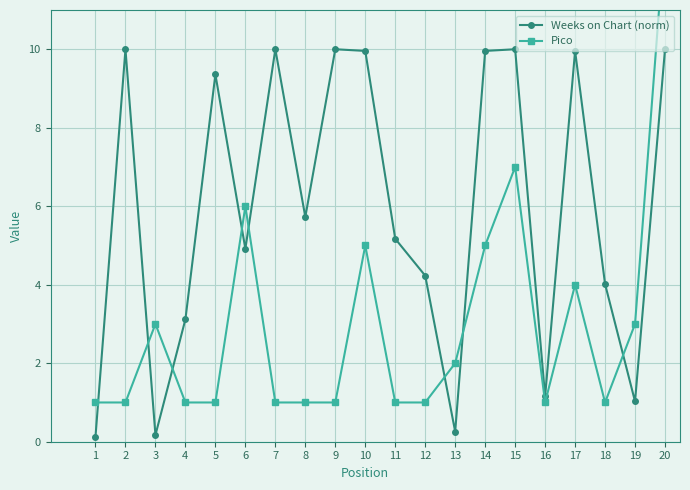

At how many categories does at least one series exceed 10?

1